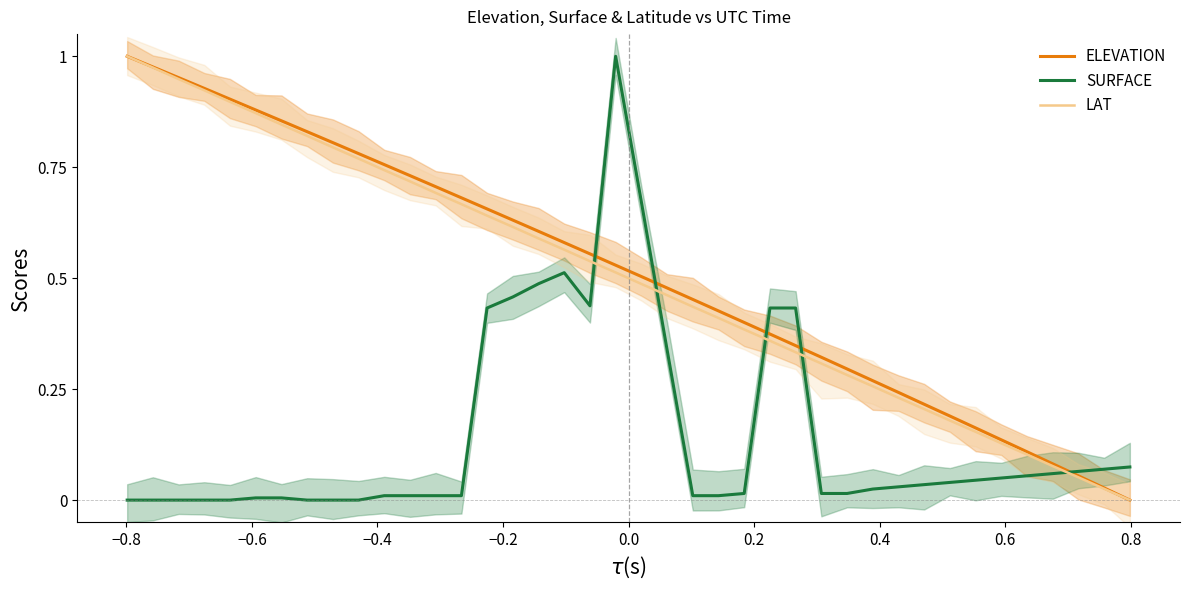

Which series ends up on top after the final intersection of LAT and SURFACE?

SURFACE